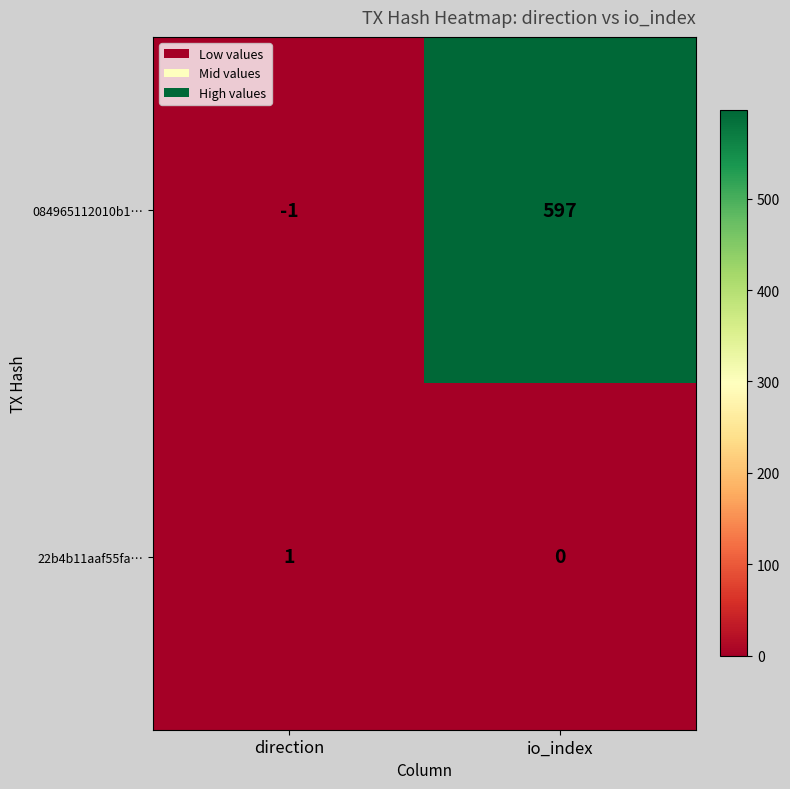

At which category is the sum across all series the highest?

io_index